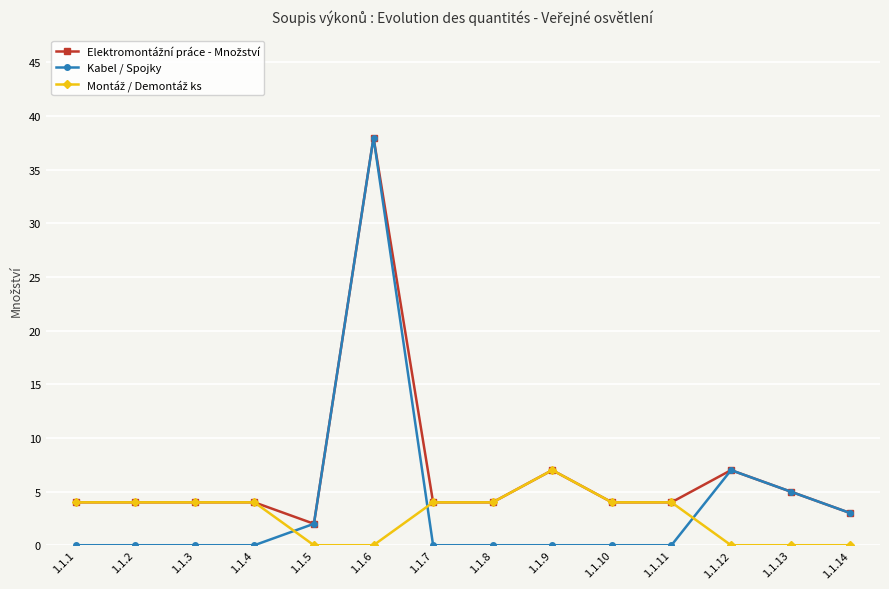

What is the difference between the highest and lowest values at 1.1.13?

5